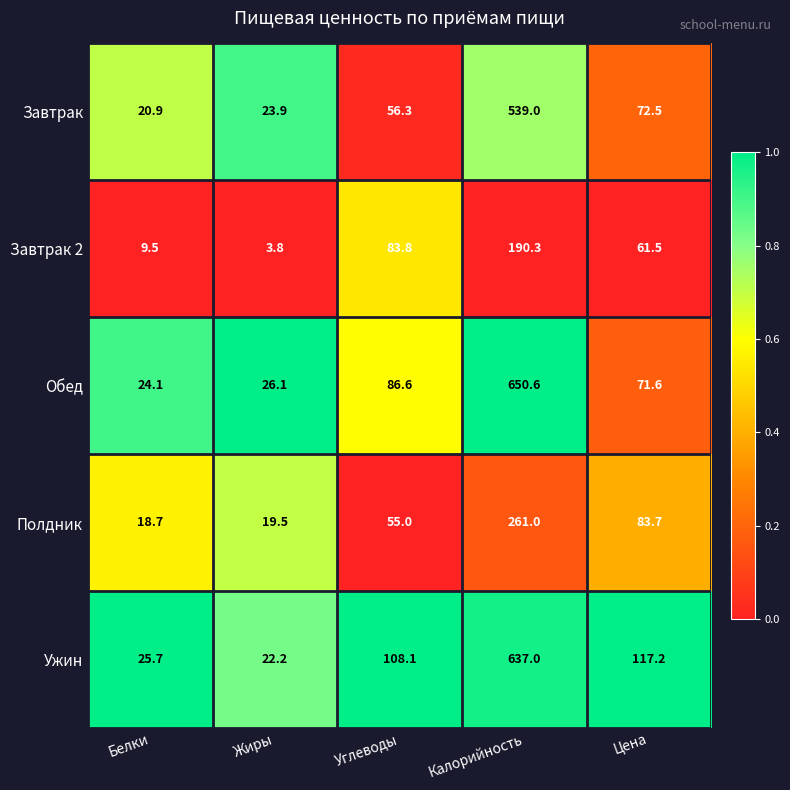

The Завтрак 2 series shows 9.5 at Белки. True or false?

True